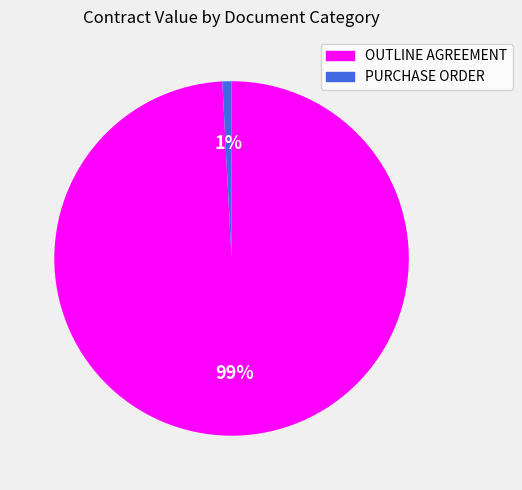

Combined, do PURCHASE ORDER and OUTLINE AGREEMENT account for over 50%?

Yes